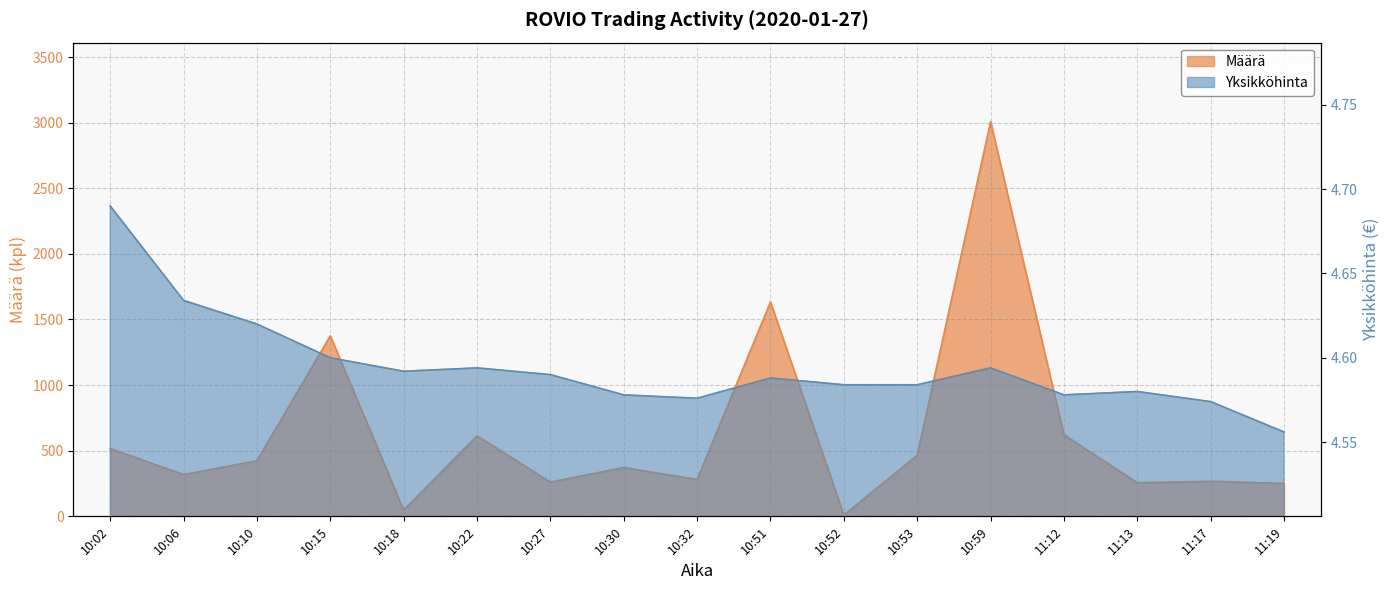

How many lines are shown in the chart?

2